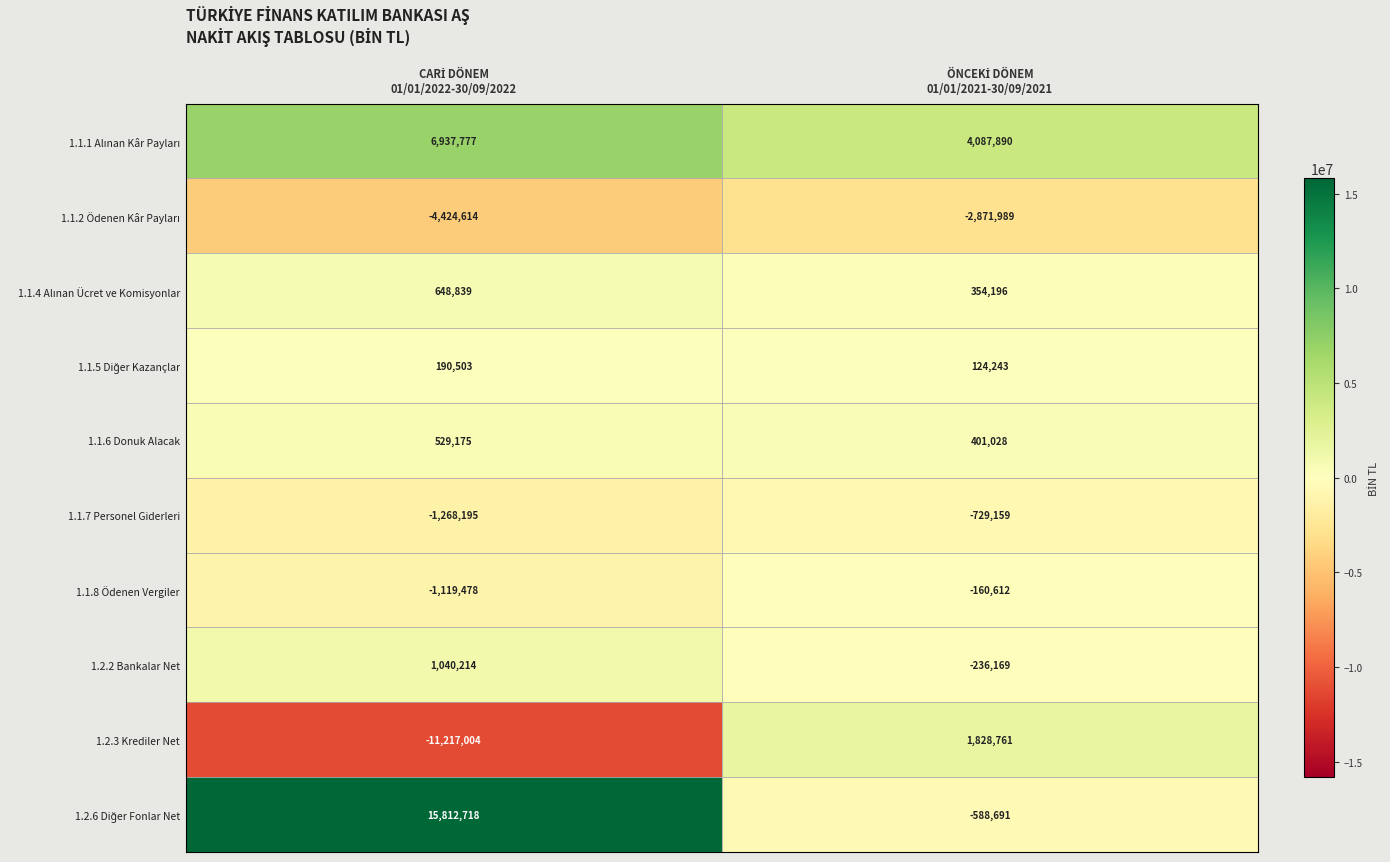

What is the lowest value of the 1.1.8 Ödenen Vergiler series?

-1119478